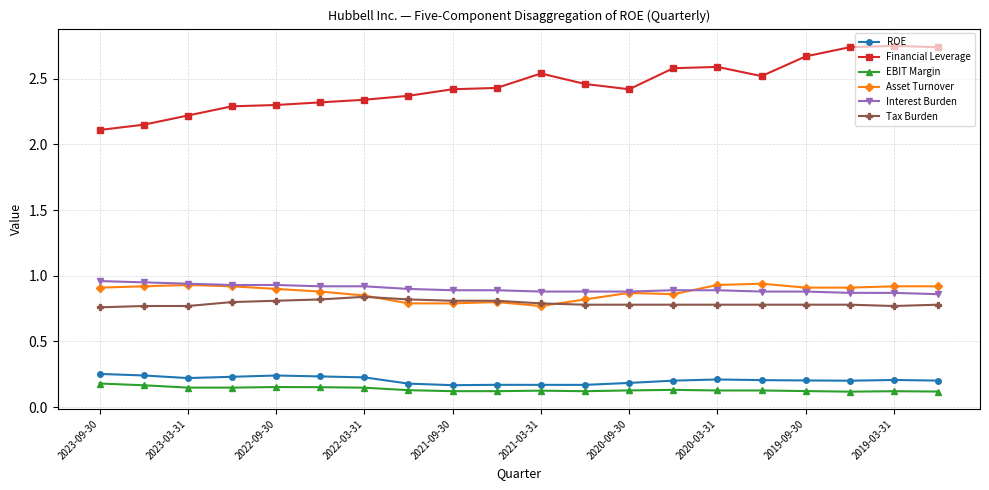

True or false: Financial Leverage and EBIT Margin intersect in this chart.

False